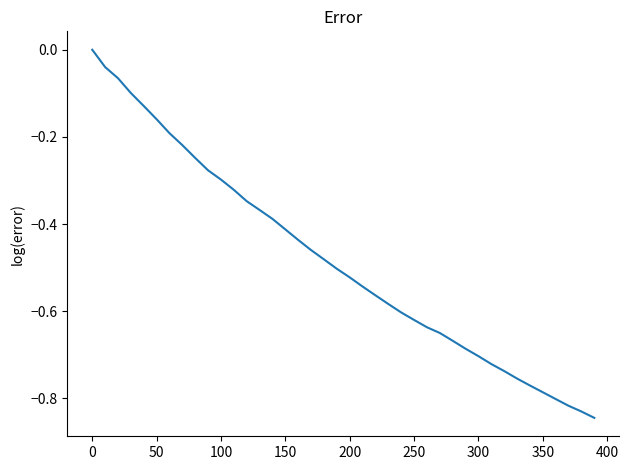

What is the difference between the maximum and minimum values?

0.8